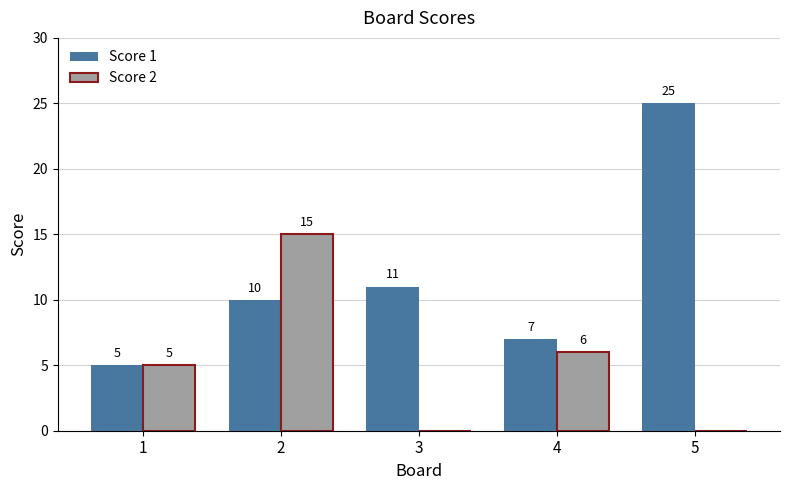

What is the total value across all series at 5?

25